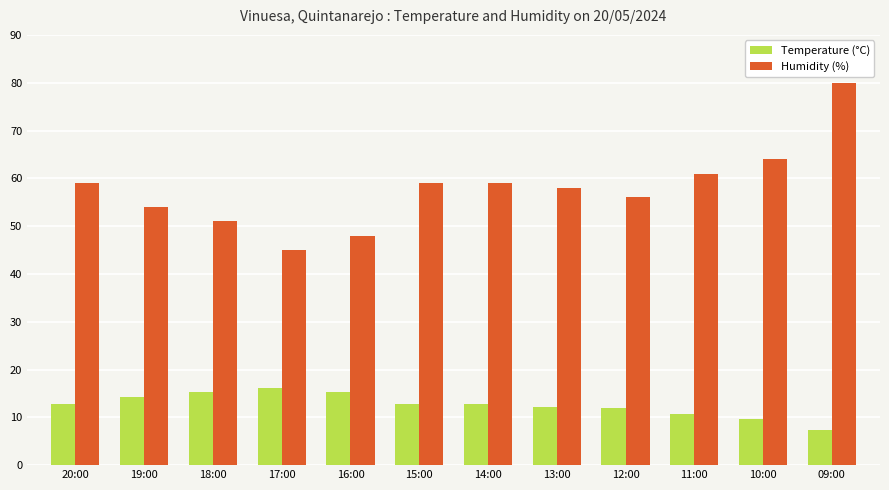

At which category is the sum across all series the highest?

09:00